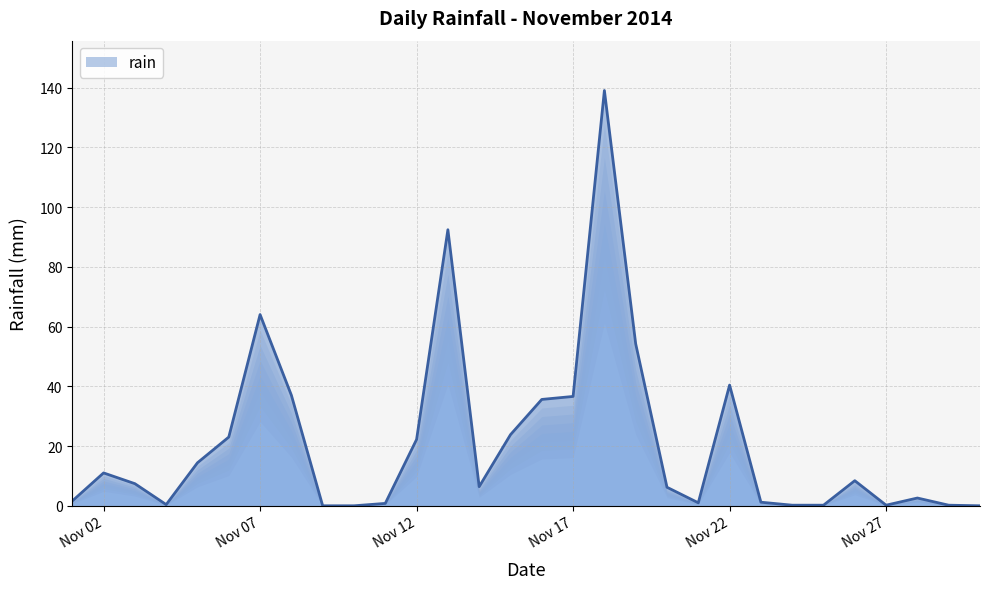

What is the difference between the maximum and minimum values?

139.0